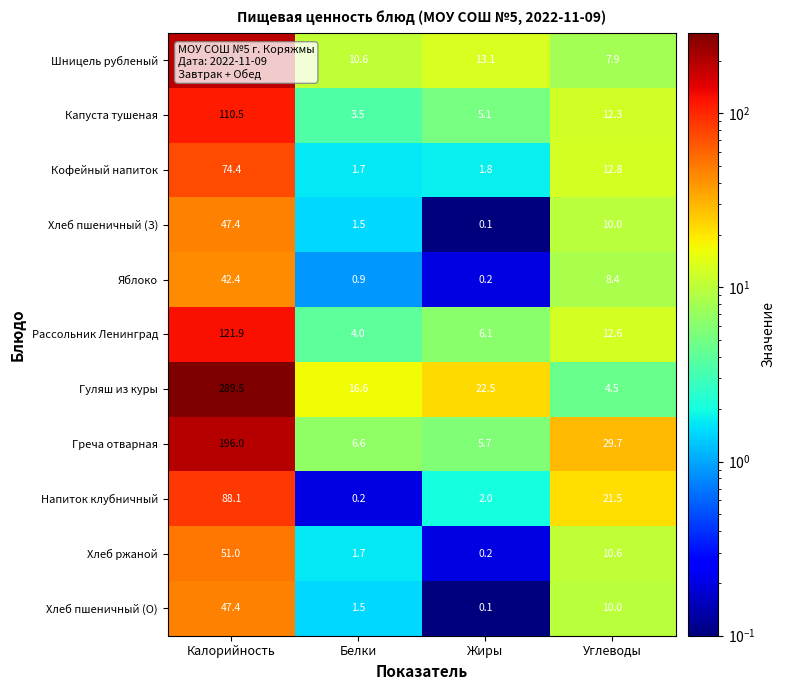

What is the greatest value displayed?

289.5